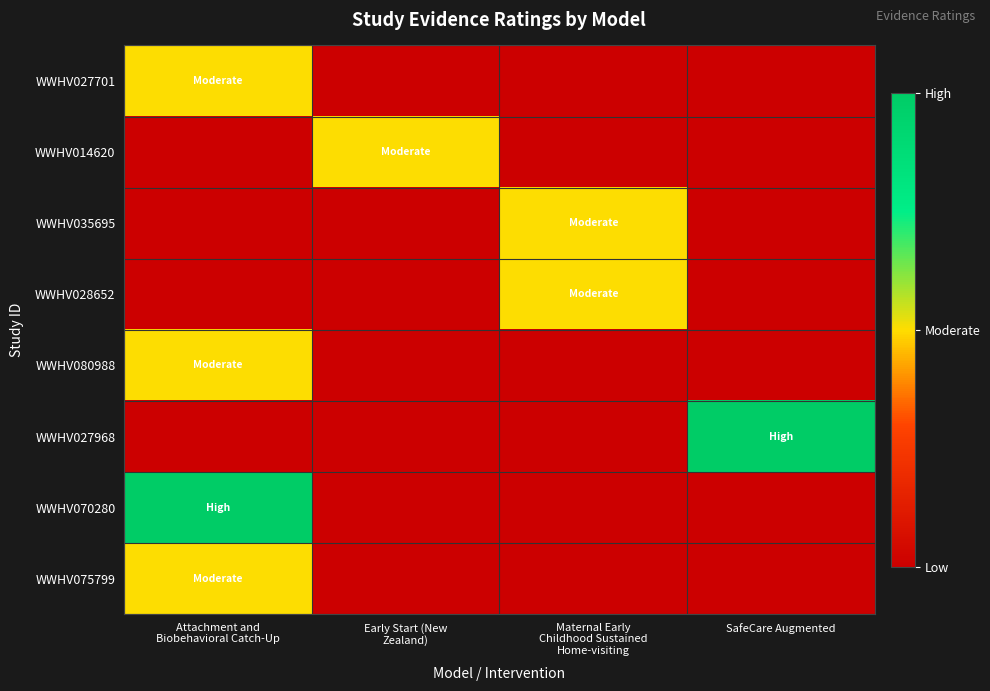

Reading left to right, transcribe all the data shown in this chart.

WWHV027701: Attachment and
Biobehavioral Catch-Up=1	Early Start (New
Zealand)=0	Maternal Early
Childhood Sustained
Home-visiting=0	SafeCare Augmented=0
WWHV014620: Attachment and
Biobehavioral Catch-Up=0	Early Start (New
Zealand)=1	Maternal Early
Childhood Sustained
Home-visiting=0	SafeCare Augmented=0
WWHV035695: Attachment and
Biobehavioral Catch-Up=0	Early Start (New
Zealand)=0	Maternal Early
Childhood Sustained
Home-visiting=1	SafeCare Augmented=0
WWHV028652: Attachment and
Biobehavioral Catch-Up=0	Early Start (New
Zealand)=0	Maternal Early
Childhood Sustained
Home-visiting=1	SafeCare Augmented=0
WWHV080988: Attachment and
Biobehavioral Catch-Up=1	Early Start (New
Zealand)=0	Maternal Early
Childhood Sustained
Home-visiting=0	SafeCare Augmented=0
WWHV027968: Attachment and
Biobehavioral Catch-Up=0	Early Start (New
Zealand)=0	Maternal Early
Childhood Sustained
Home-visiting=0	SafeCare Augmented=2
WWHV070280: Attachment and
Biobehavioral Catch-Up=2	Early Start (New
Zealand)=0	Maternal Early
Childhood Sustained
Home-visiting=0	SafeCare Augmented=0
WWHV075799: Attachment and
Biobehavioral Catch-Up=1	Early Start (New
Zealand)=0	Maternal Early
Childhood Sustained
Home-visiting=0	SafeCare Augmented=0